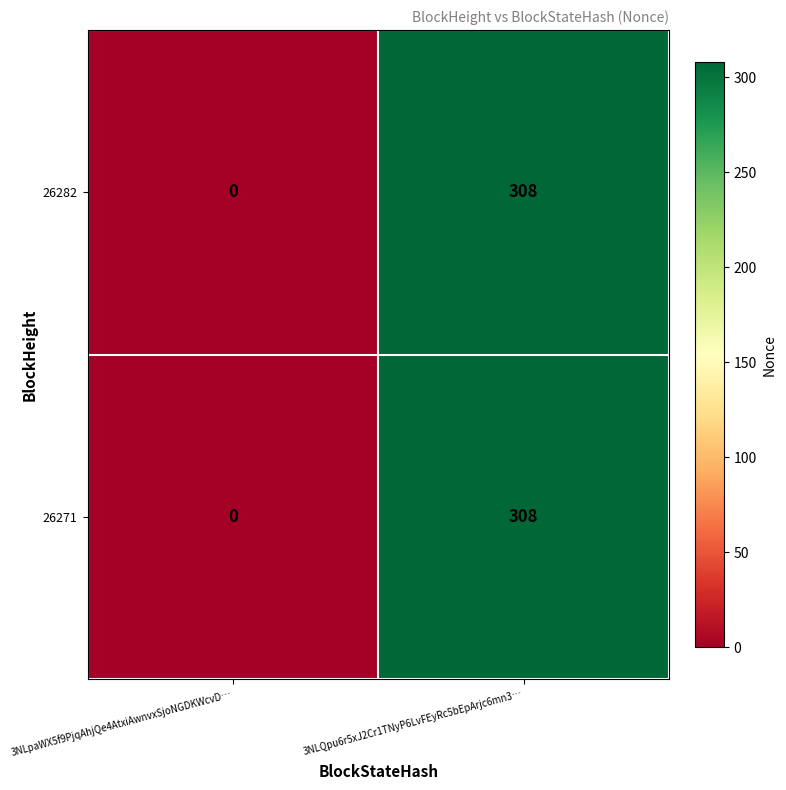

What is the difference between the 26282 values at 3NLQpu6r5xJ2Cr1TNyP6LvFEyRc5bEpArjc6mn3… and 3NLpaWX5f9PjqAhjQe4AtxiAwnvxSjoNGDKWcvD…?

308